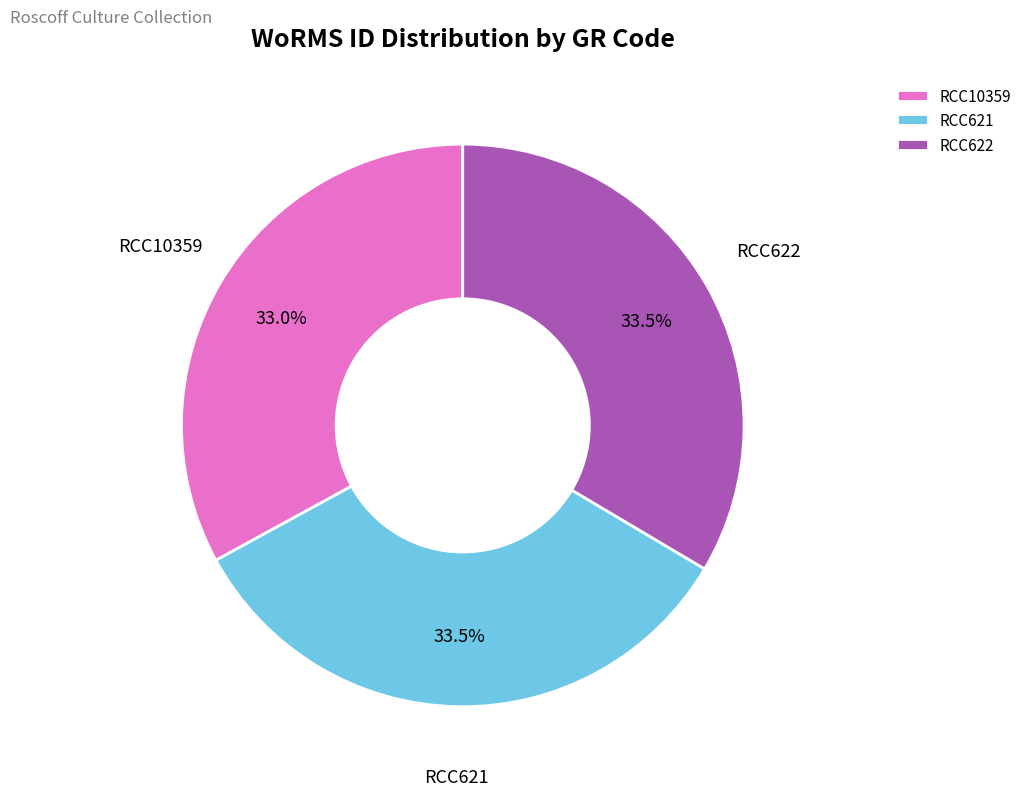

Which category has the smallest portion of the pie?

RCC10359